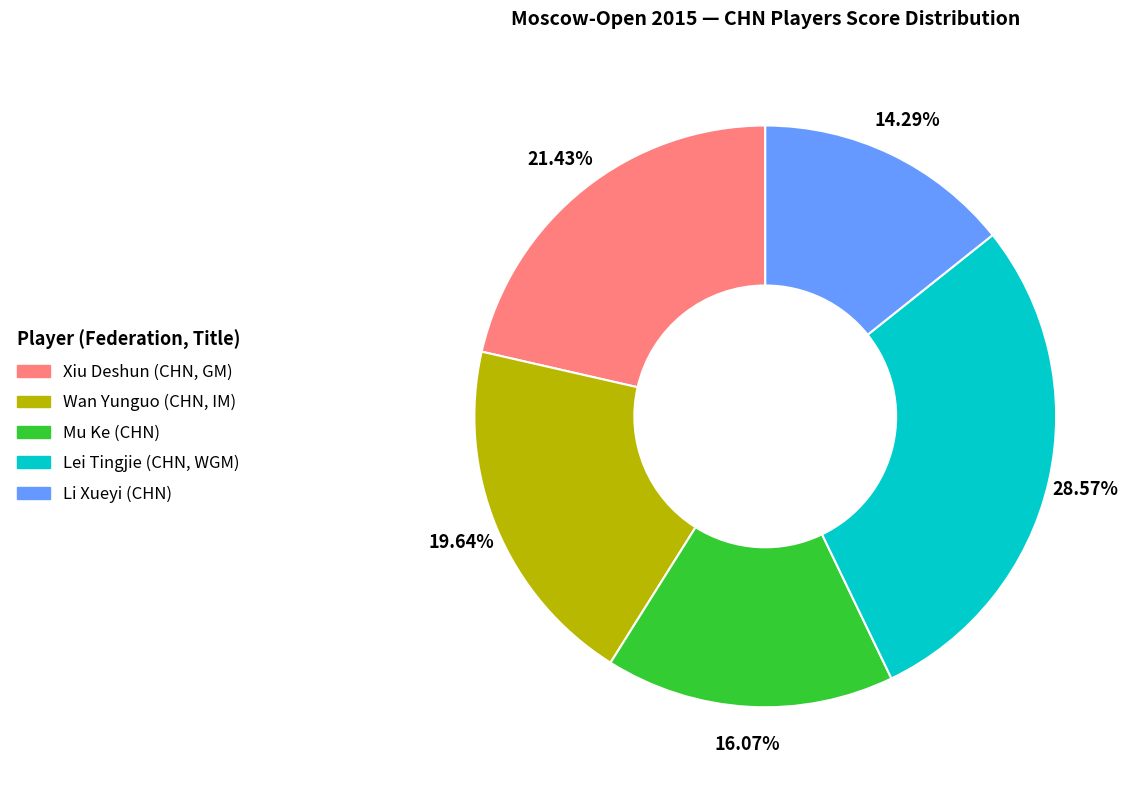

Is it true that Lei Tingjie (CHN, WGM) is 18% of the pie?

False